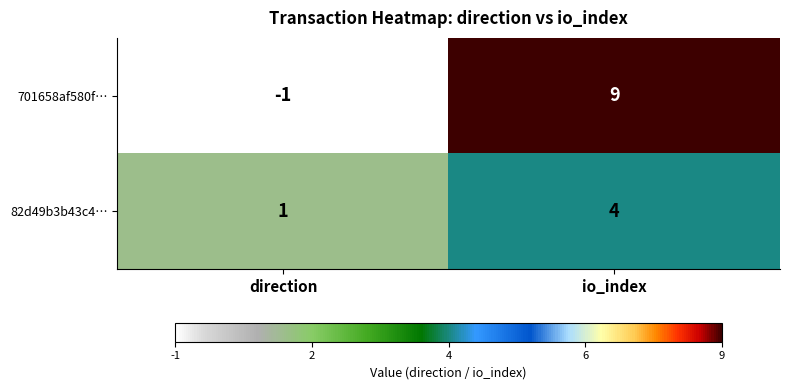

Between direction and io_index, which series saw the biggest shift?

701658af580f…